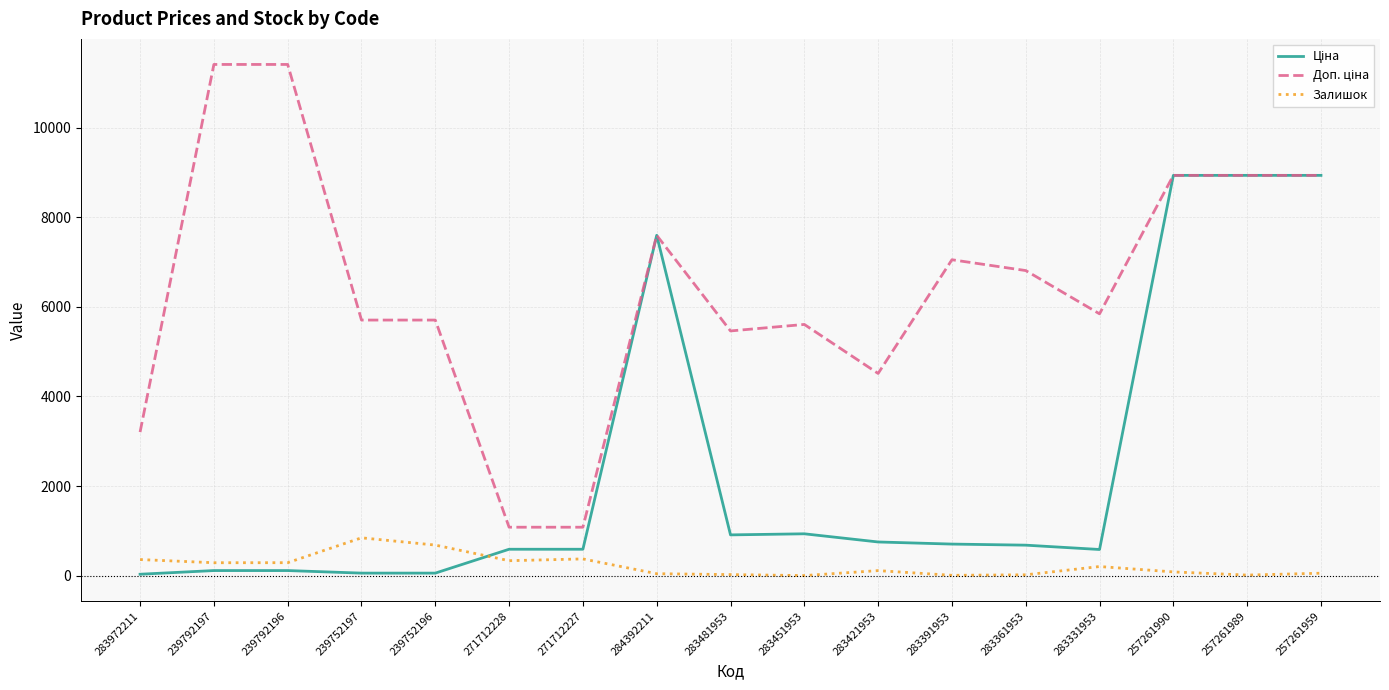

True or false: Залишок has a value of 683.0 at 239752196.

True